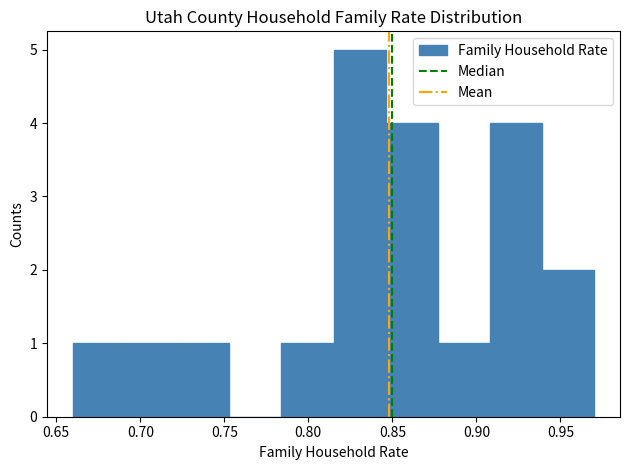

Reading left to right, list every bar in this chart as the range it spans on the x-axis followed by its height. Neither the bar edges nor the heights are printed on the chart, so give them approximately, as read against the axes.

0.660 to 0.691: 1
0.691 to 0.722: 1
0.722 to 0.753: 1
0.753 to 0.784: 0
0.784 to 0.815: 1
0.815 to 0.846: 5
0.846 to 0.877: 4
0.877 to 0.908: 1
0.908 to 0.939: 4
0.939 to 0.970: 2